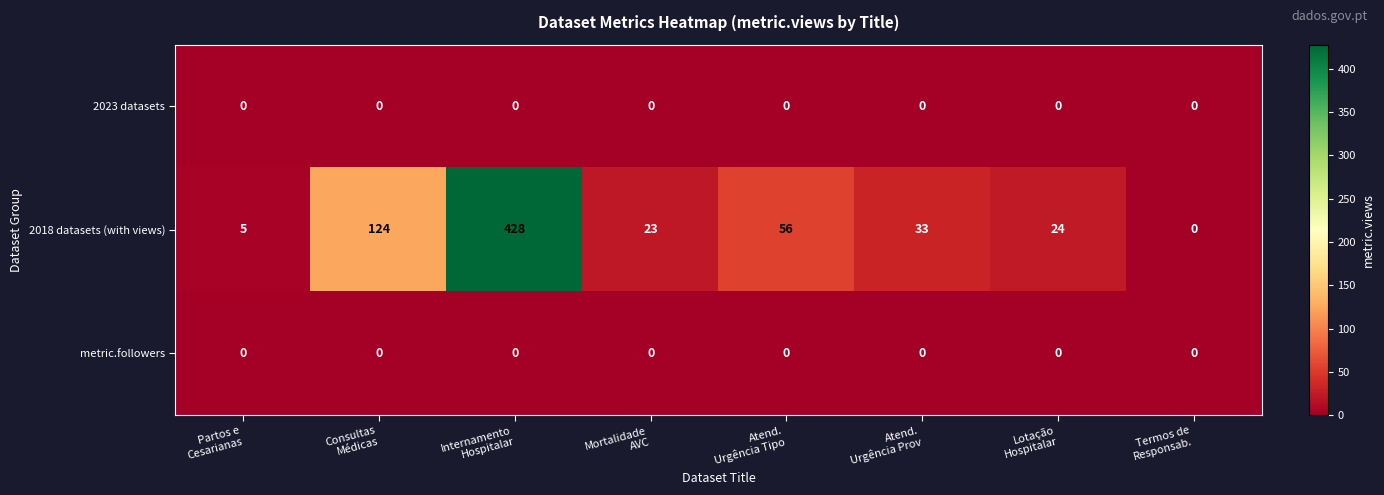

Which series changed the most between Internamento
Hospitalar and Lotação
Hospitalar?

2018 datasets (with views)